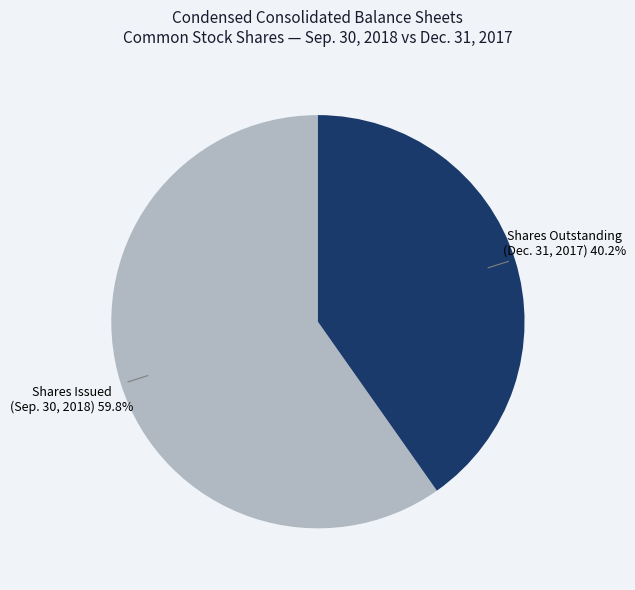

Count the number of slices in the pie.

2